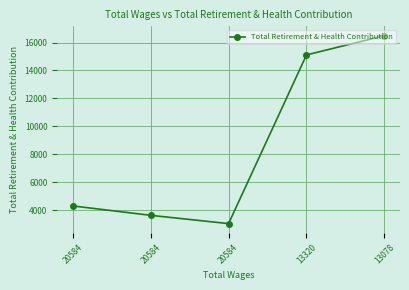

At which label does the data first exceed 4308?

13320